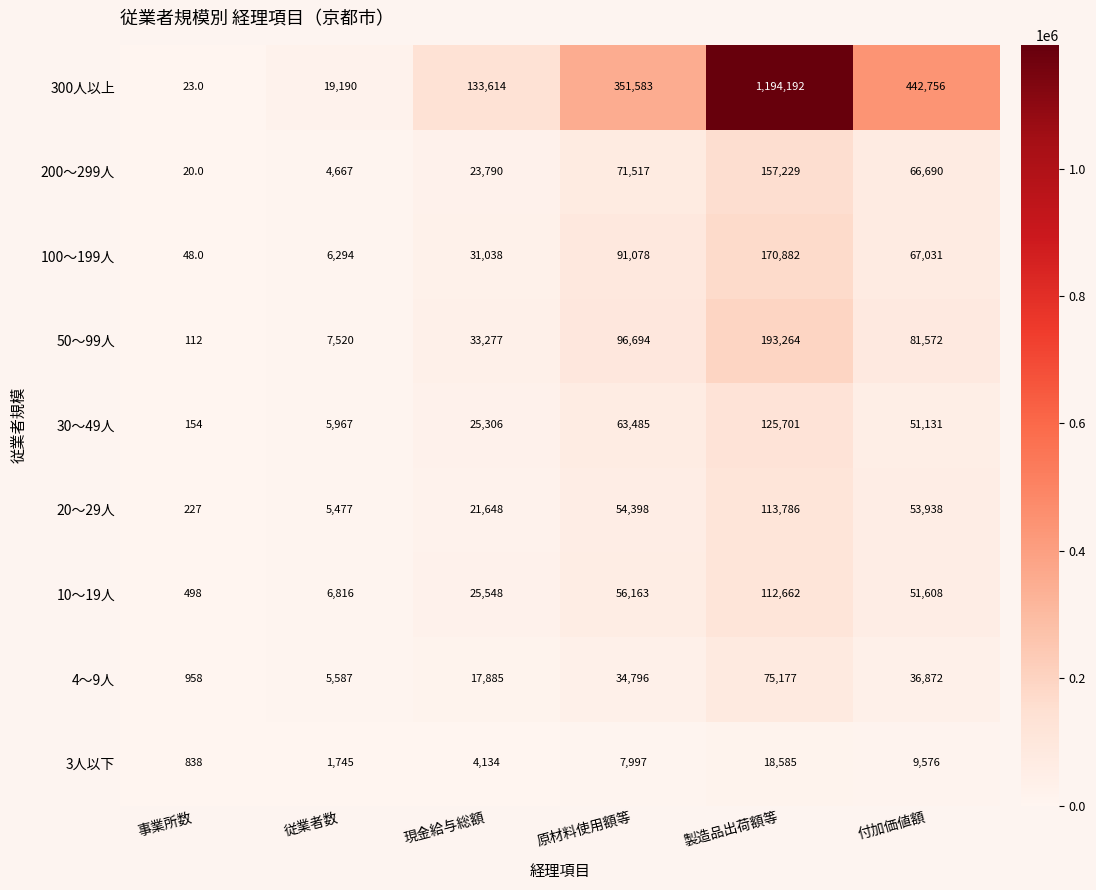

At how many categories does at least one series exceed 239762?

3